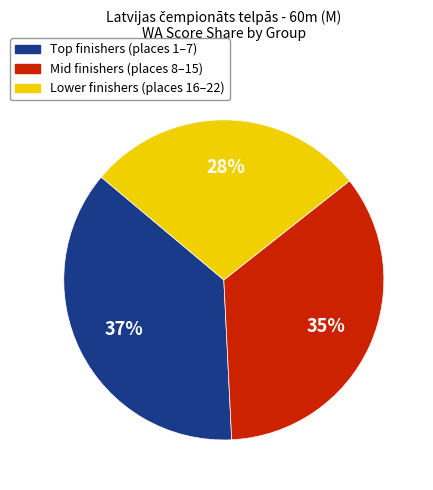

Count the number of slices in the pie.

3